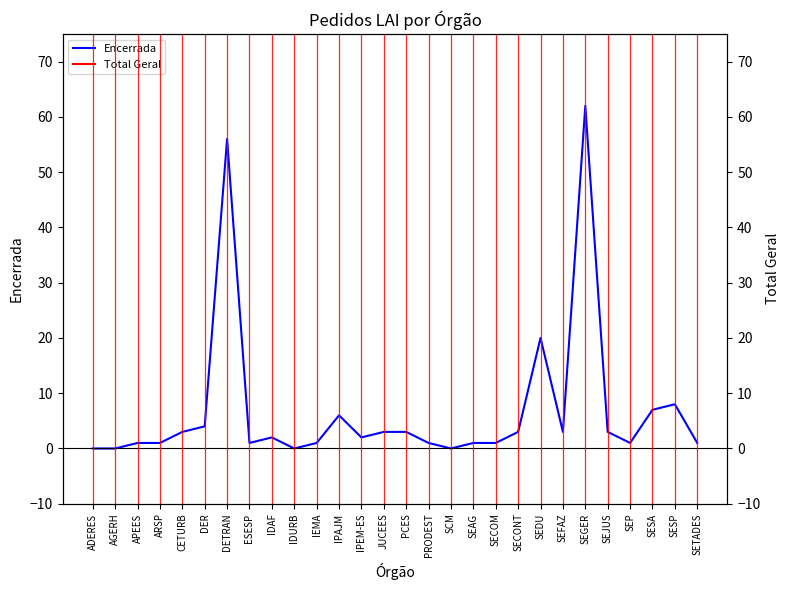

Rank the series by their average value, from highest to lowest.

Total Geral, Encerrada